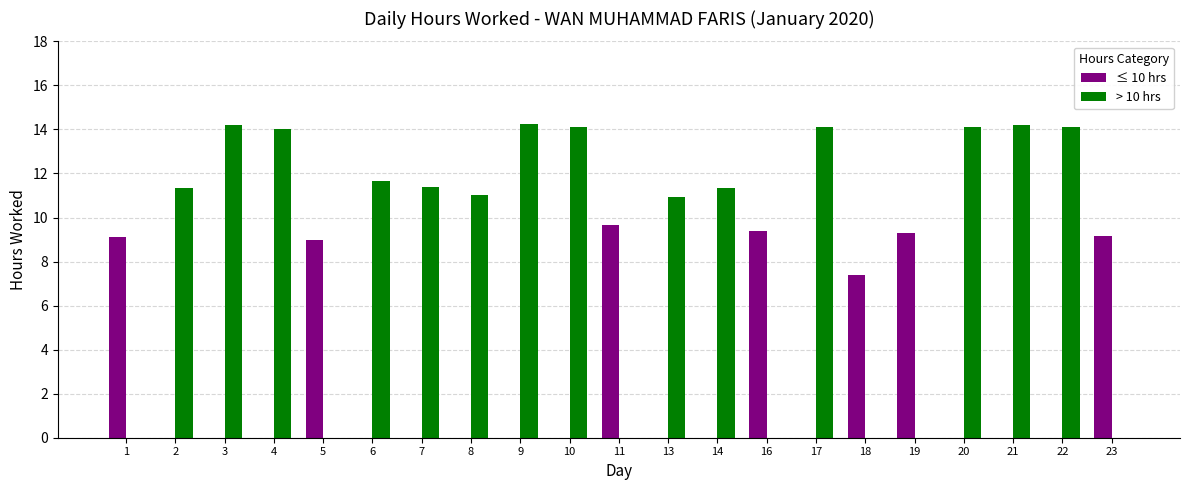

Which series has the largest range (max minus min)?

> 10 hrs